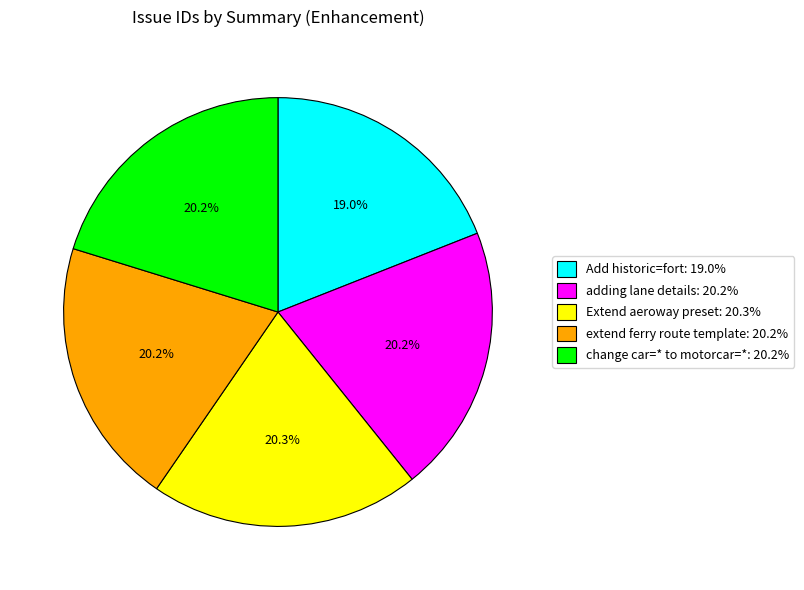

How many segments does this pie chart have?

5